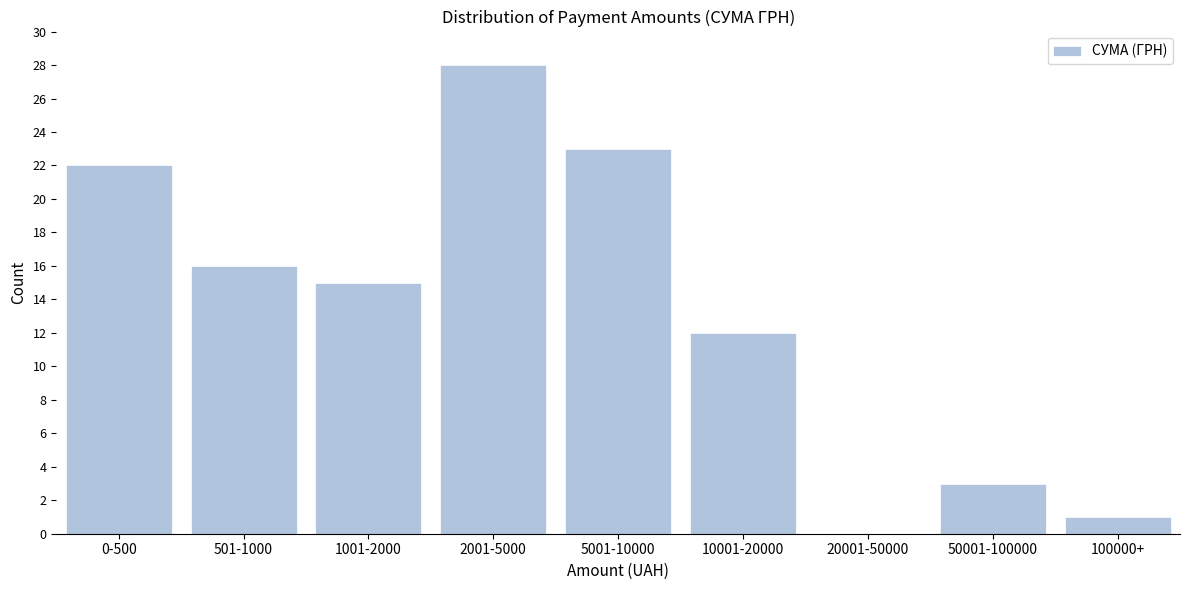

Reading left to right, what are all the values shown in this chart?

0-500=22	501-1000=16	1001-2000=15	2001-5000=28	5001-10000=23	10001-20000=12	20001-50000=0	50001-100000=3	100000+=1